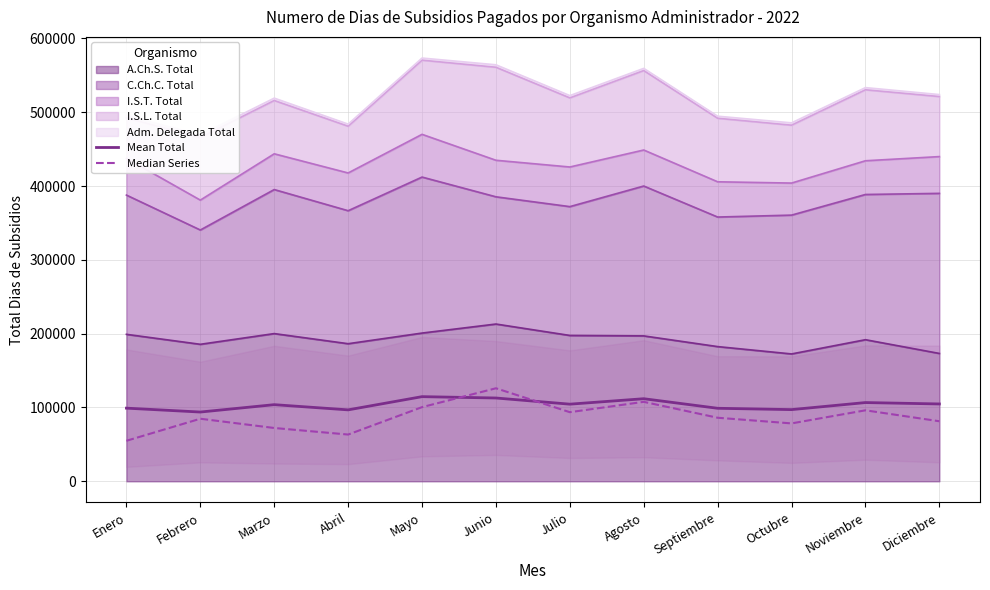

What is the sum of the Mean Total values at Marzo and Julio?

208353.0